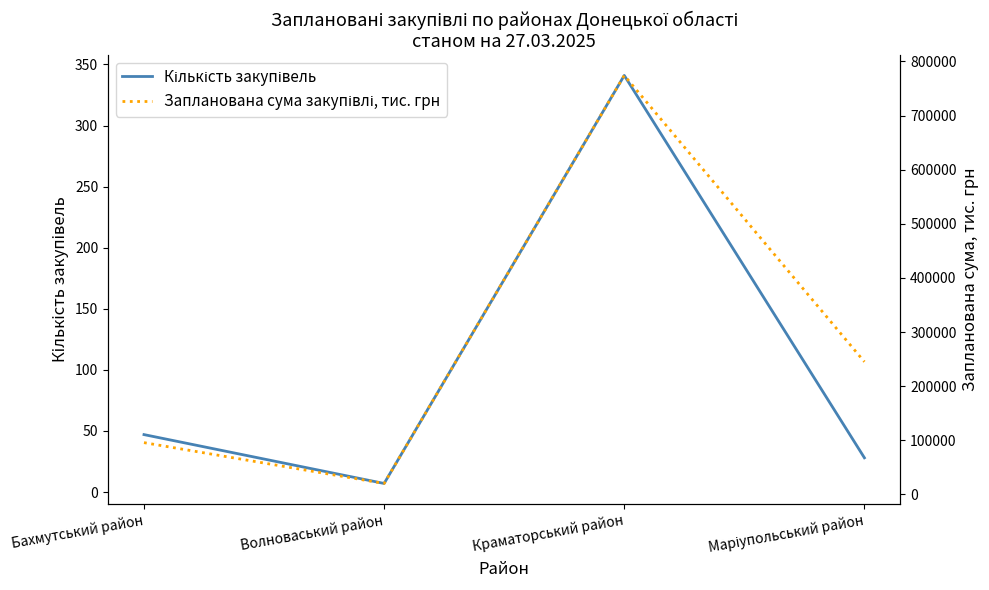

At which label does Кількість закупівель reach its minimum?

Волноваський район